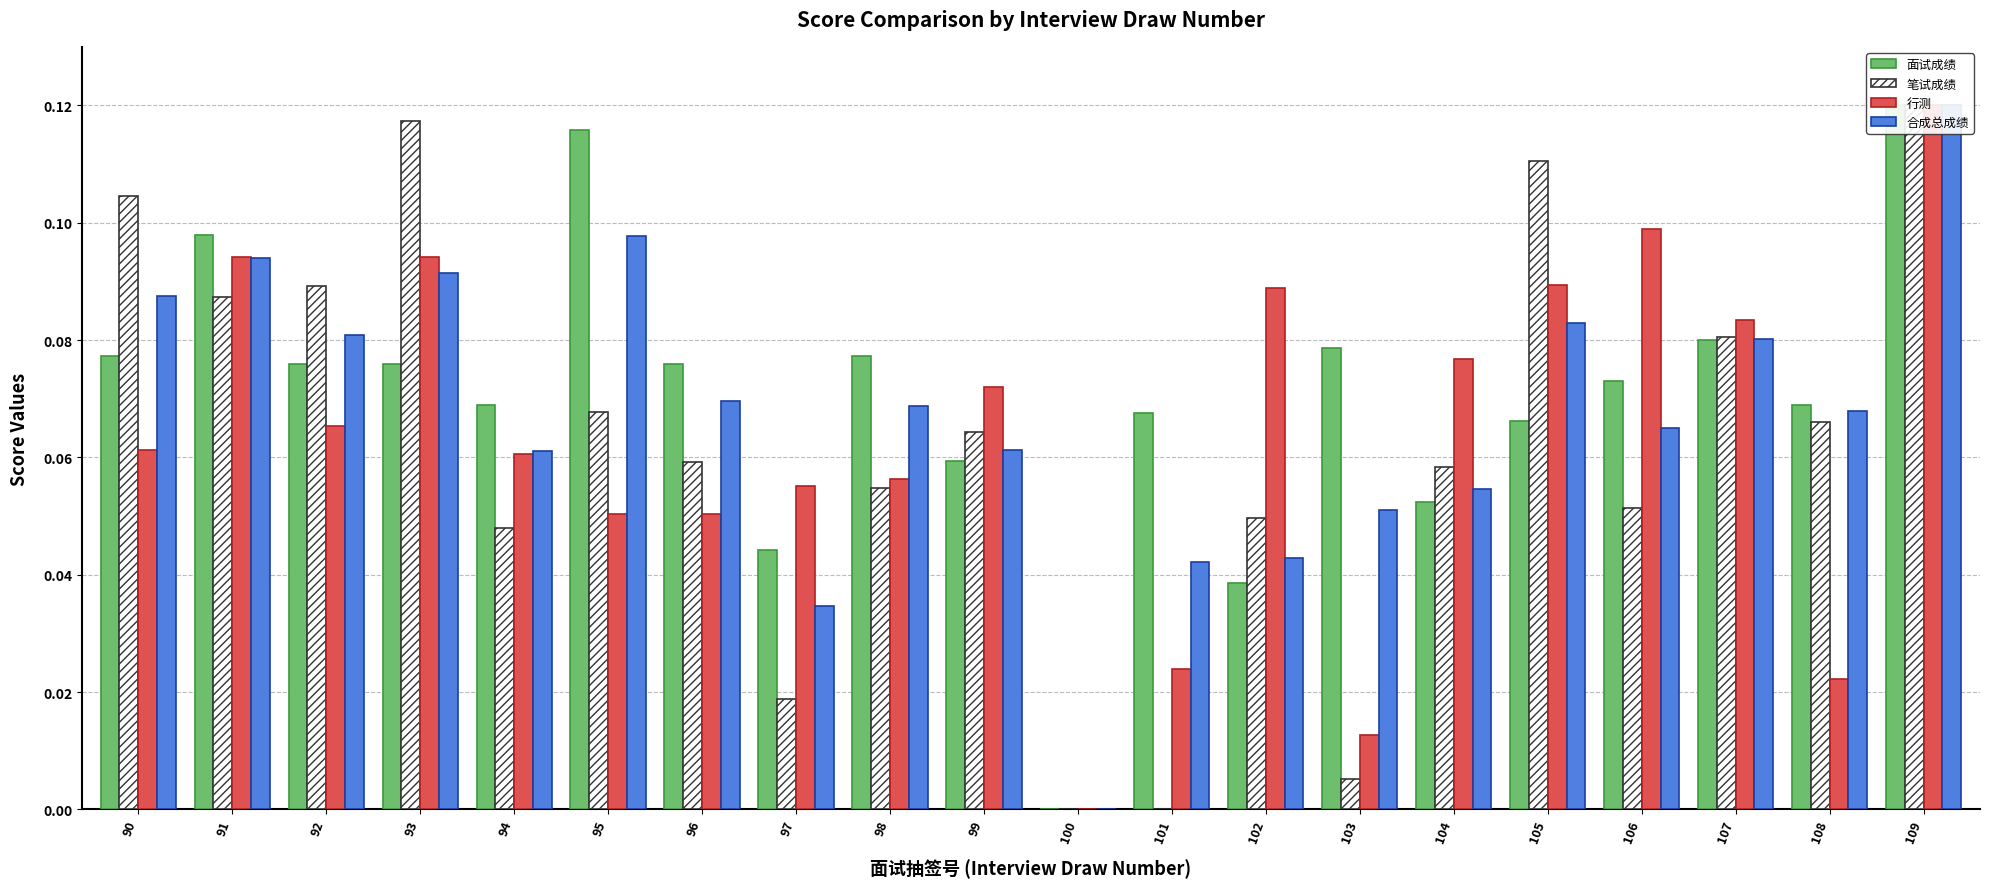

Reading left to right, list all the values displayed in this chart.

面试成绩: 0.1	0.1	0.1	0.1	0.1	0.1	0.1	0.0	0.1	0.1	0.0	0.1	0.0	0.1	0.1	0.1	0.1	0.1	0.1	0.1
笔试成绩: 0.1	0.1	0.1	0.1	0.0	0.1	0.1	0.0	0.1	0.1	0.0	0.0	0.0	0.0	0.1	0.1	0.1	0.1	0.1	0.1
行测: 0.1	0.1	0.1	0.1	0.1	0.1	0.1	0.1	0.1	0.1	0.0	0.0	0.1	0.0	0.1	0.1	0.1	0.1	0.0	0.1
合成总成绩: 0.1	0.1	0.1	0.1	0.1	0.1	0.1	0.0	0.1	0.1	0.0	0.0	0.0	0.1	0.1	0.1	0.1	0.1	0.1	0.1